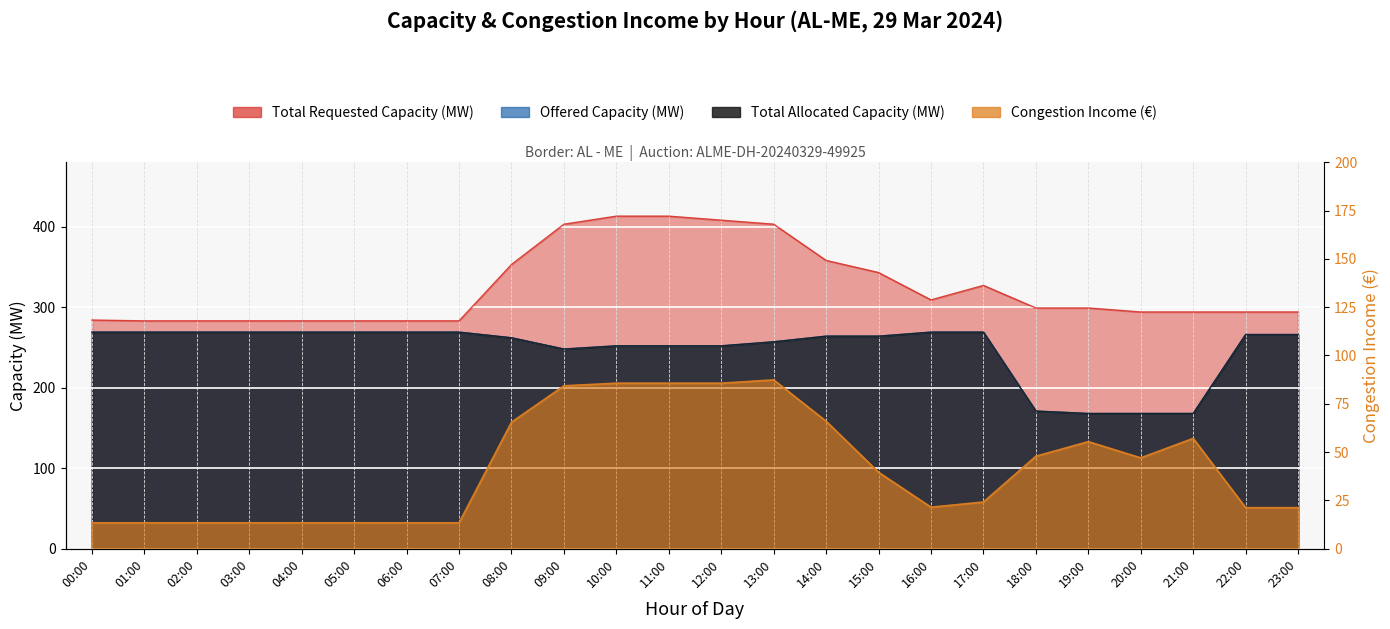

At how many categories does at least one series exceed 102?

24